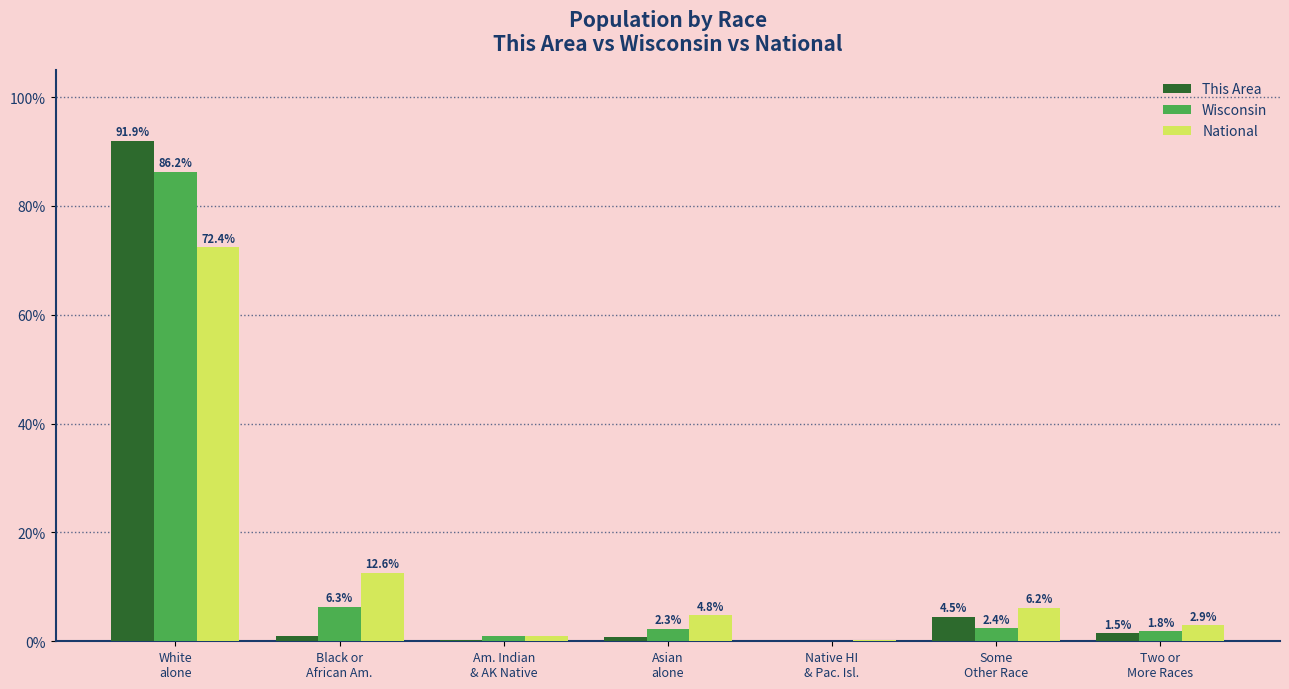

How many values in the National series exceed 4?

4